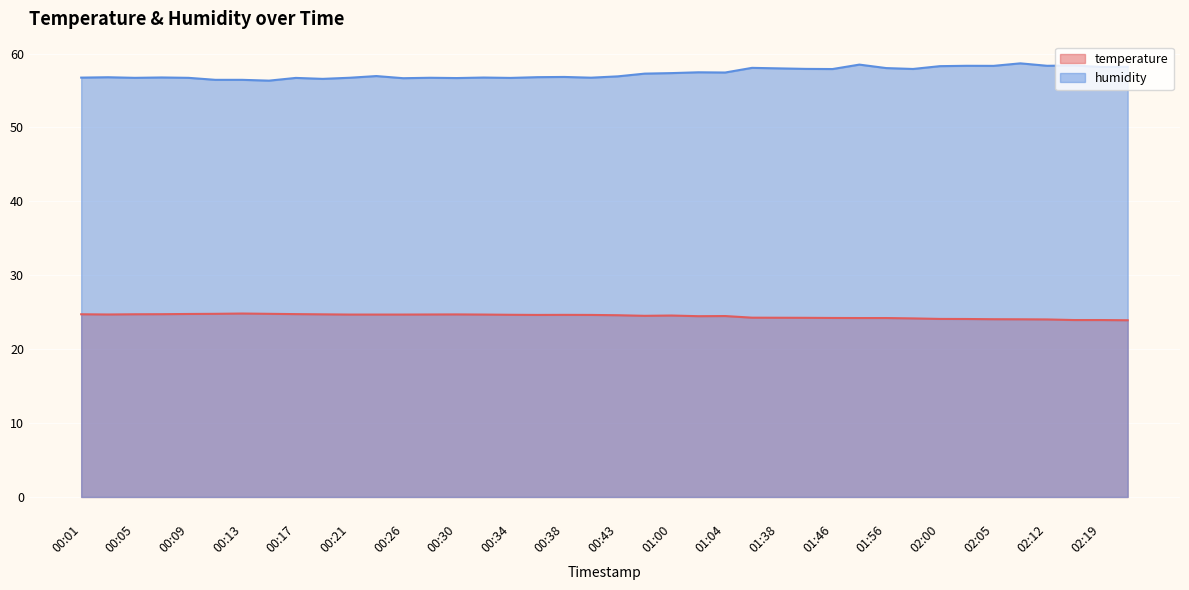

The humidity series shows 56.7 at 00:28. True or false?

True